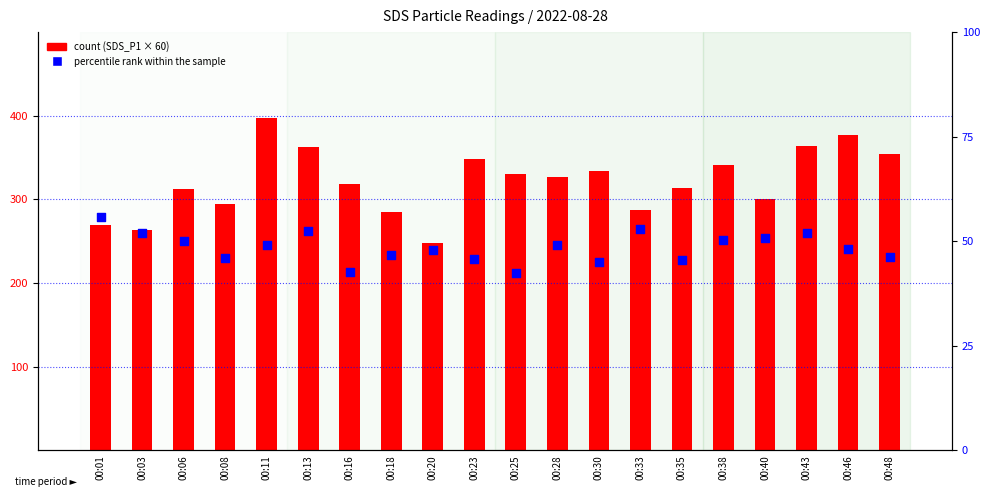

At which category is the sum across all series the highest?

00:11